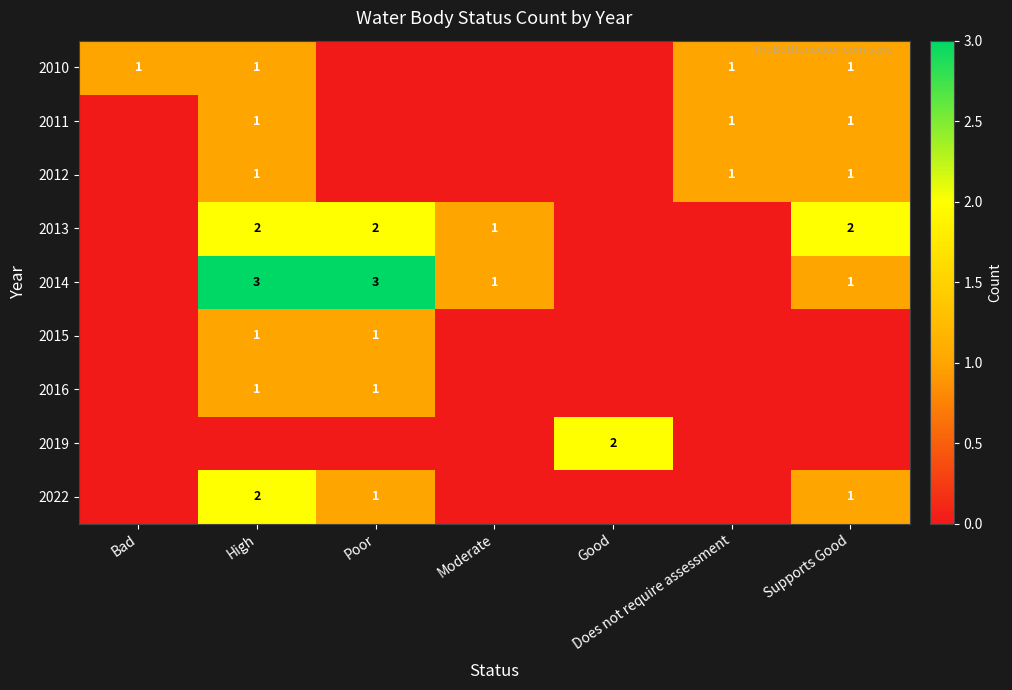

How many data points does each series have?

7